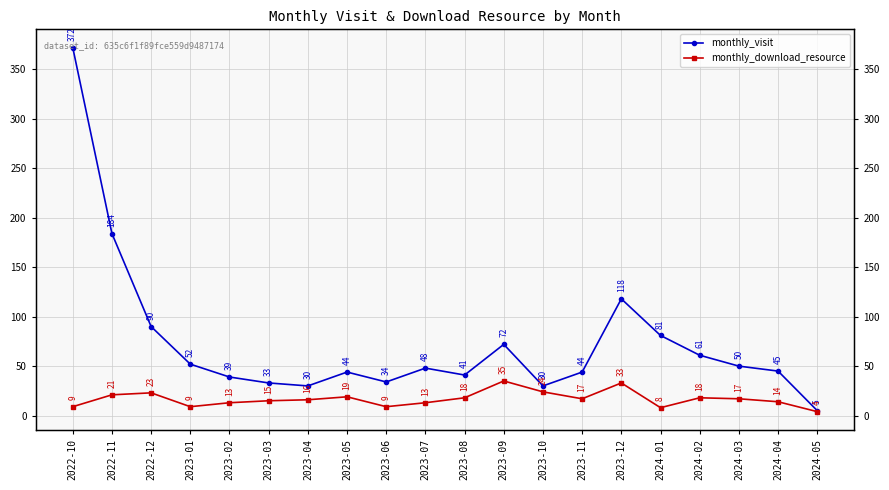

What is the label of the 2nd point from the right?

2024-04